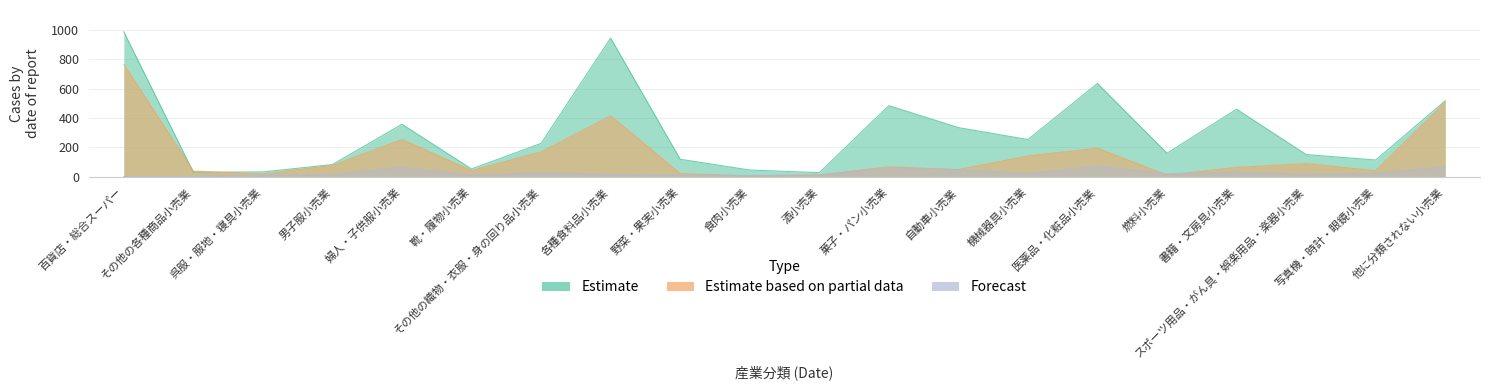

Where is Forecast nearest to the value 38?

書籍・文房具小売業